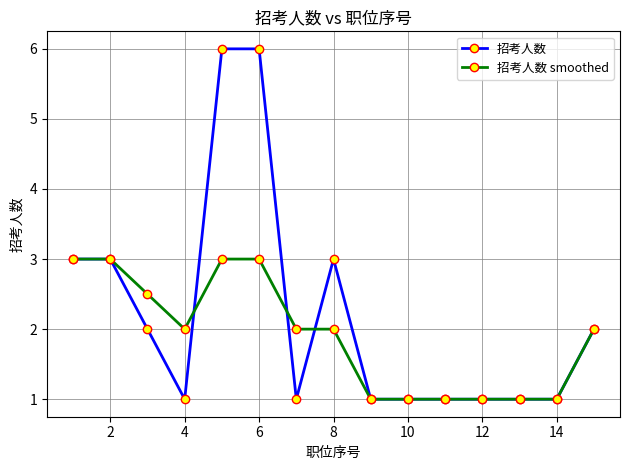

What is the difference between the maximum and minimum values in the 招考人数 series?

5.0